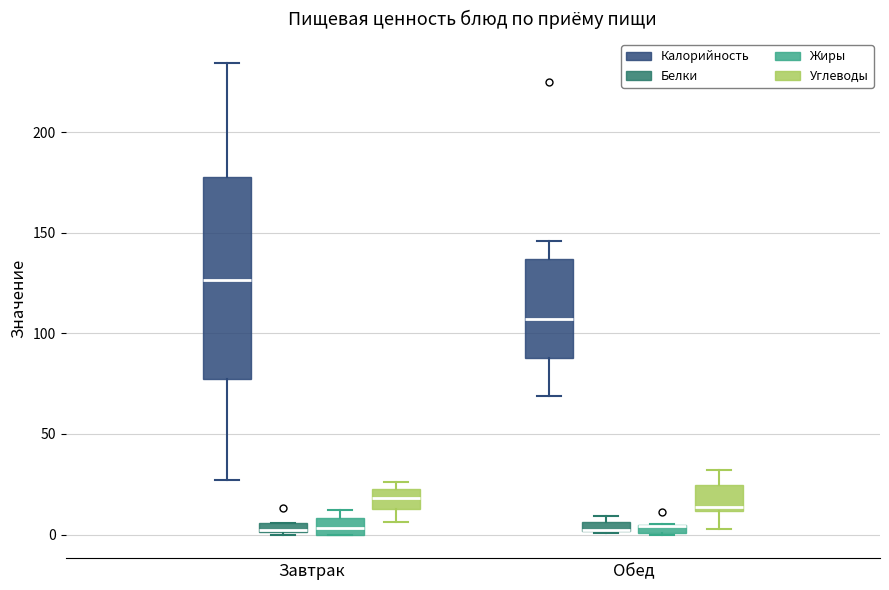

Where is the lower edge of the box for Завтрак (Углеводы) on the y-axis? The values are not printed on the chart, so give them approximately, as read against the axis.

15